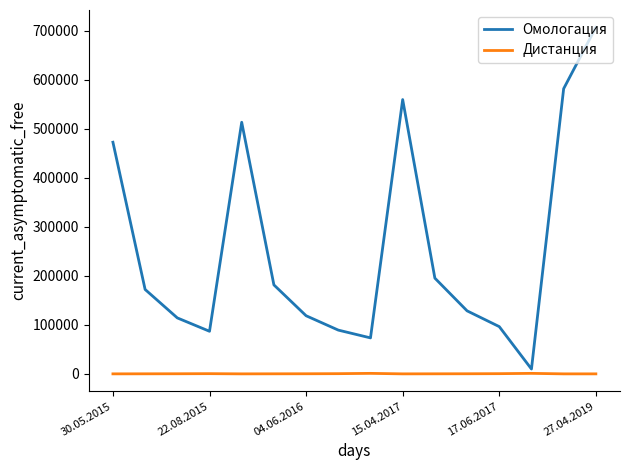

What is the maximum value for Омологация?

706799